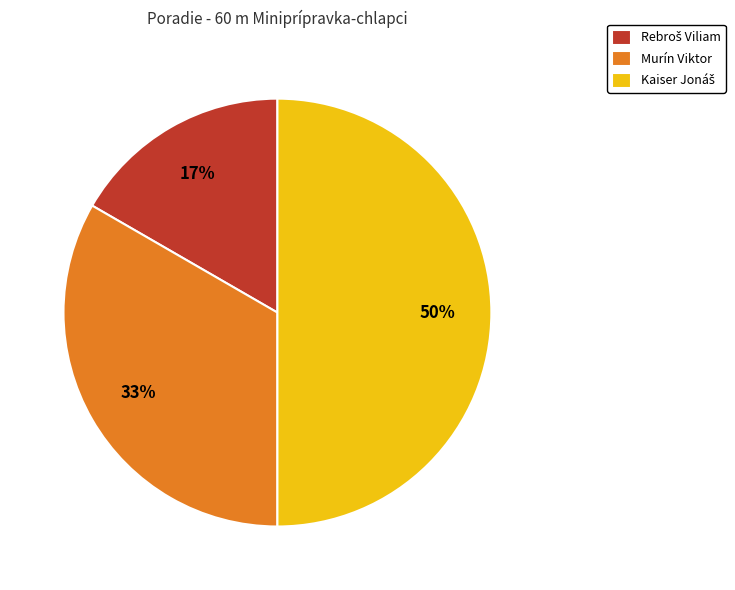

To the nearest percent, what is the average slice percentage?

33%